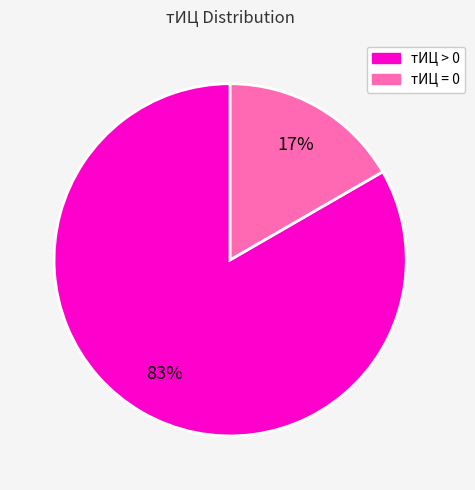

To the nearest percent, what is the combined percentage of тИЦ > 0 and тИЦ = 0?

100%